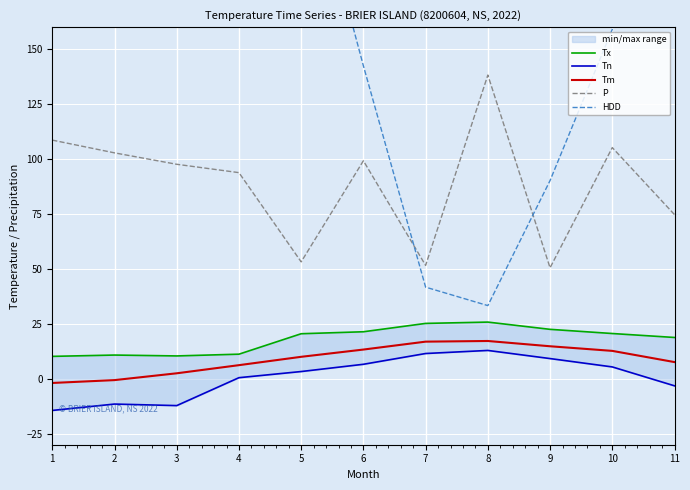

How many data points does each series have?

11